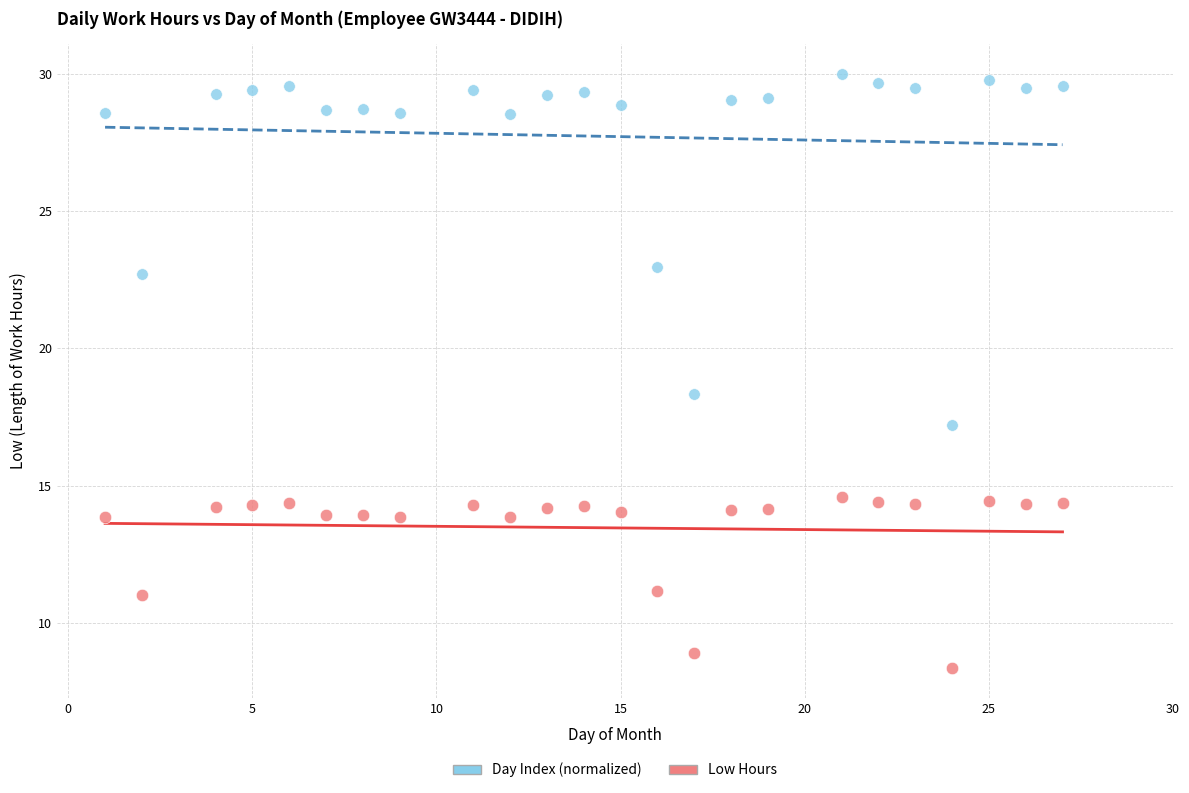

Across all data points, what is the range of X values (max minus min)?

26.0